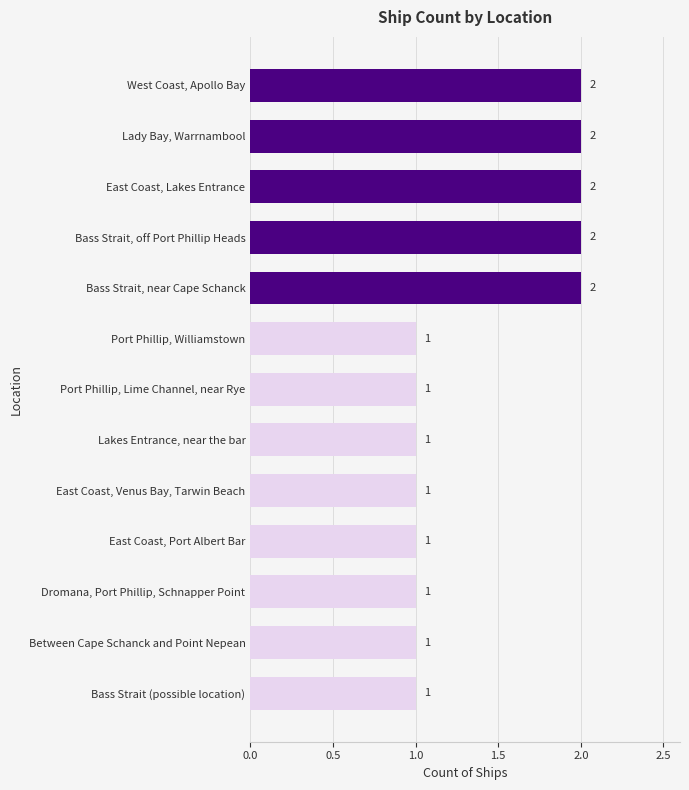

What is the label of the 10th bar from the bottom?

Bass Strait, off Port Phillip Heads